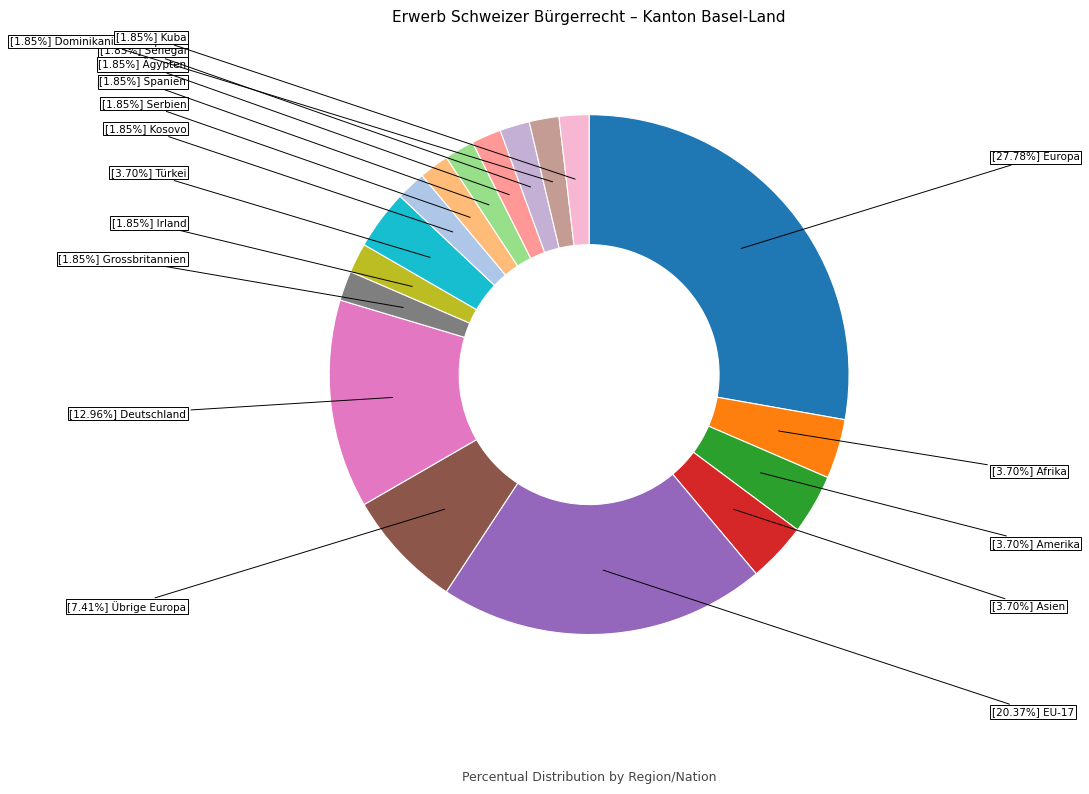

Which category has the biggest portion of the pie?

Europa